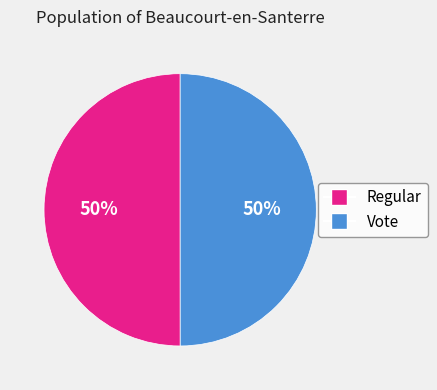

How many slices are in this pie chart?

2